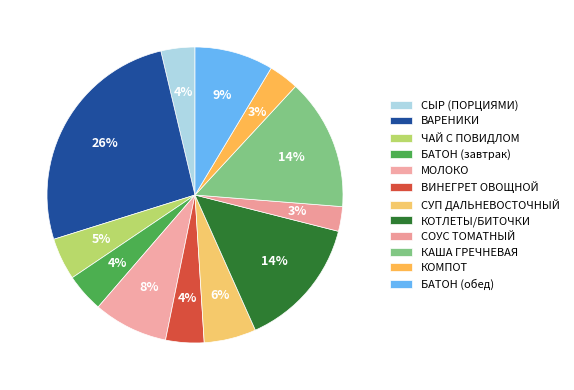

Count the number of slices in the pie.

12